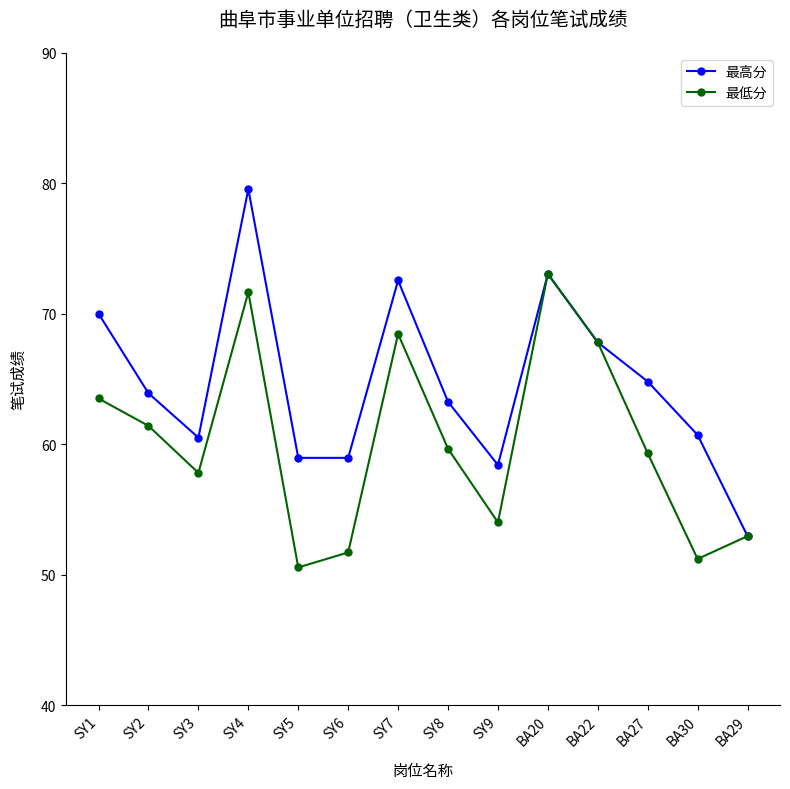

What is the label of the 2nd point from the right?

BA30